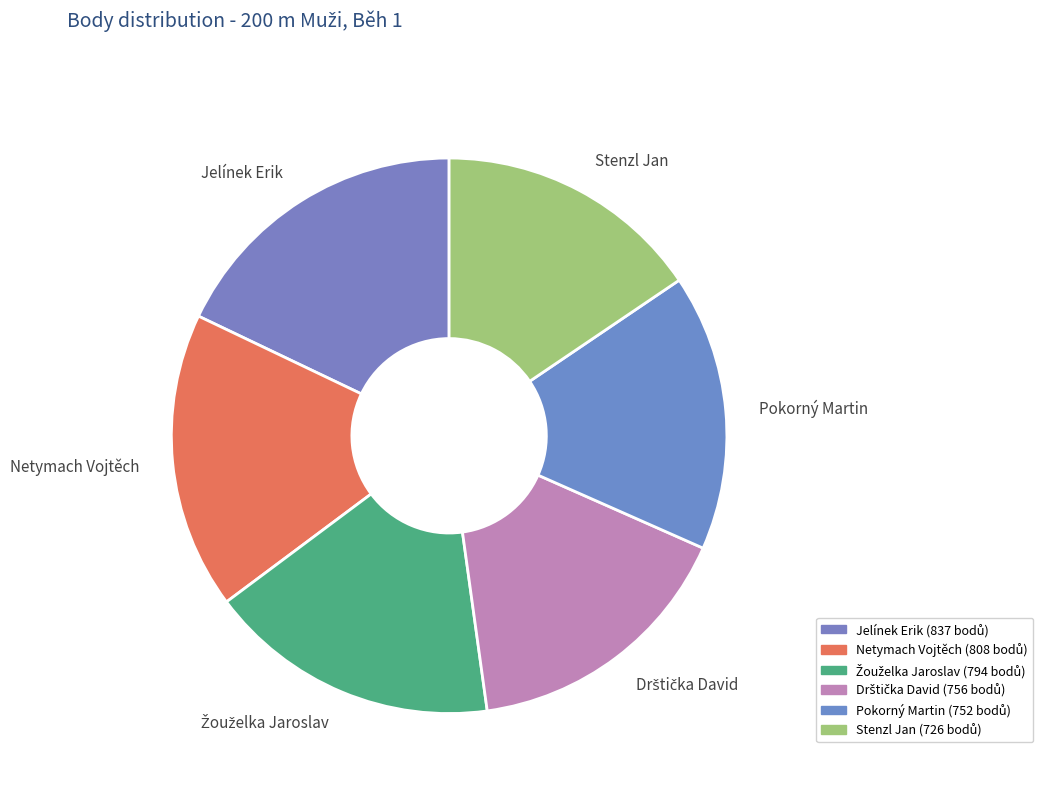

Between Netymach Vojtěch and Pokorný Martin, which is larger?

Netymach Vojtěch